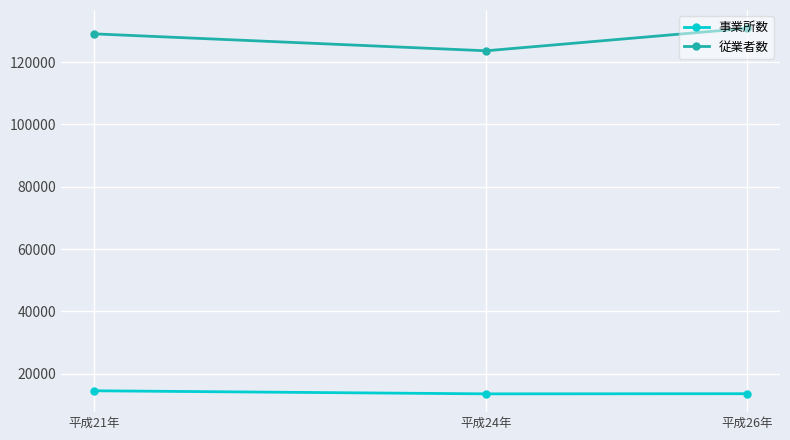

The value of 事業所数 at 平成26年 is 13632. True or false?

True